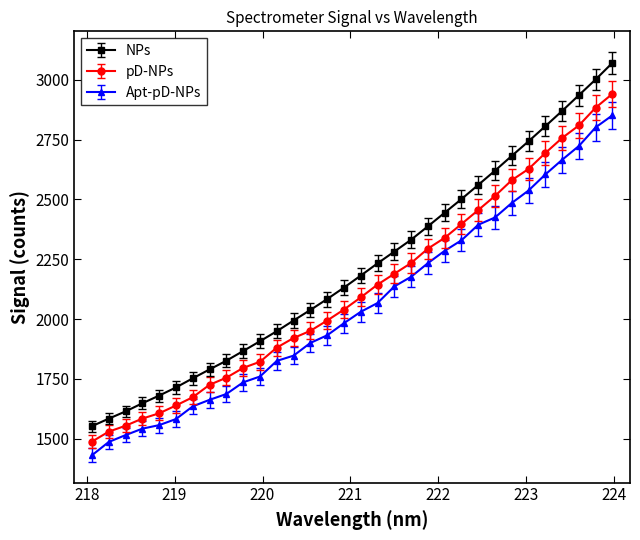

How many lines are shown in the chart?

3